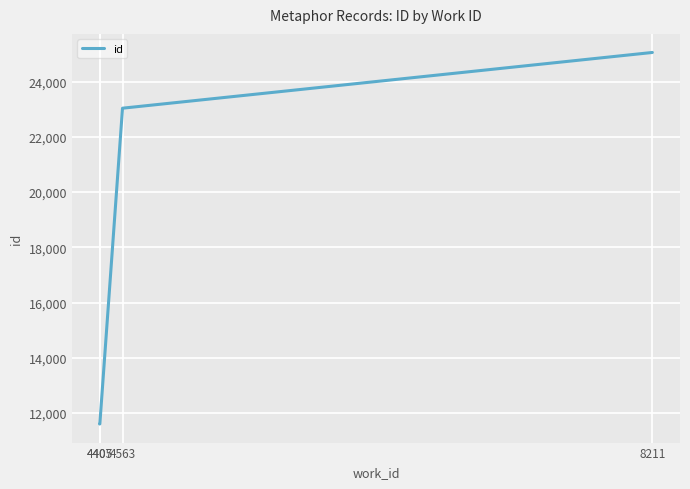

True or false: the data shows 18504 at 4405.

False